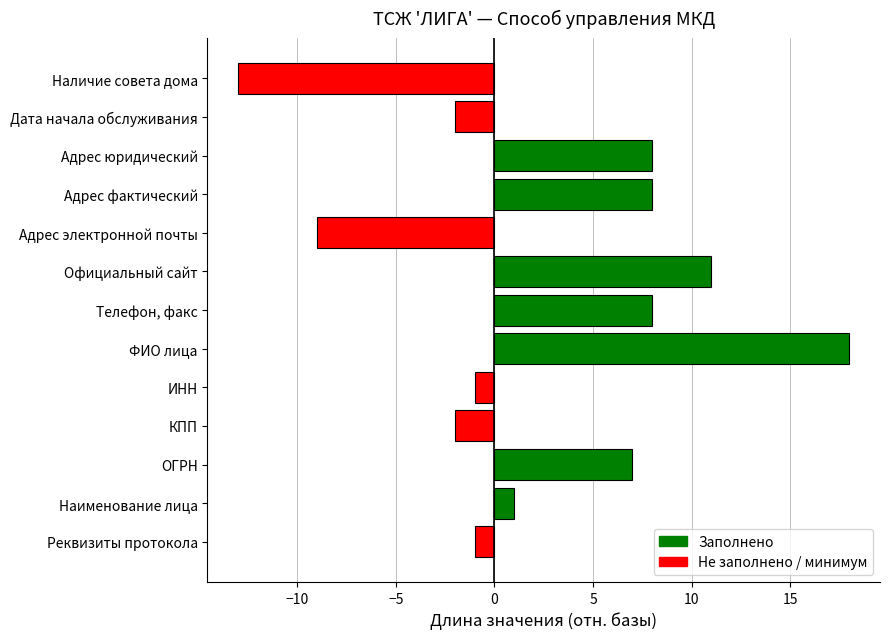

Is it true that the value at Телефон, факс is 8?

True